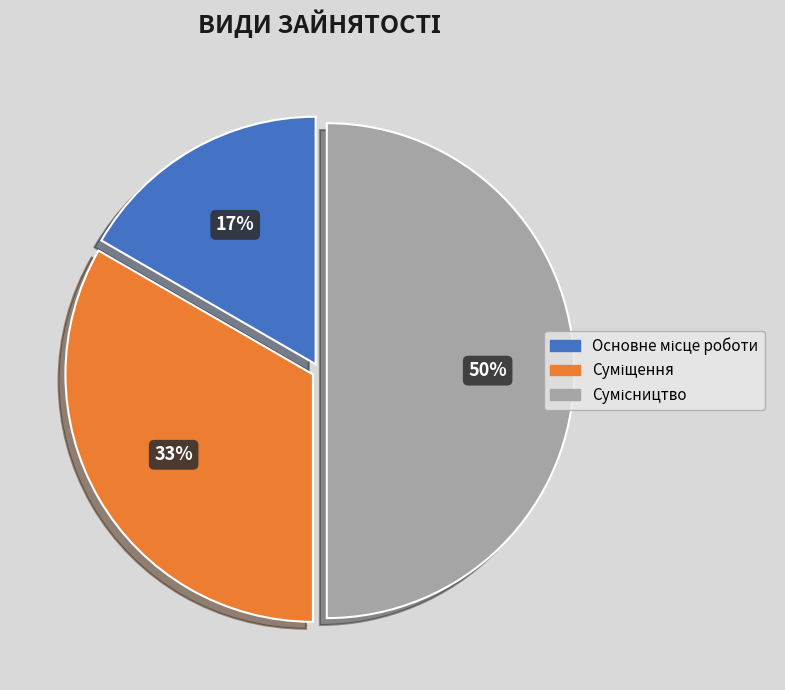

Count the number of slices in the pie.

3